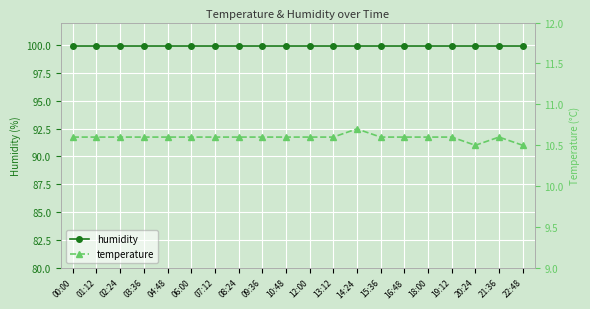

True or false: humidity has a value of 154.2 at 03:36.

False